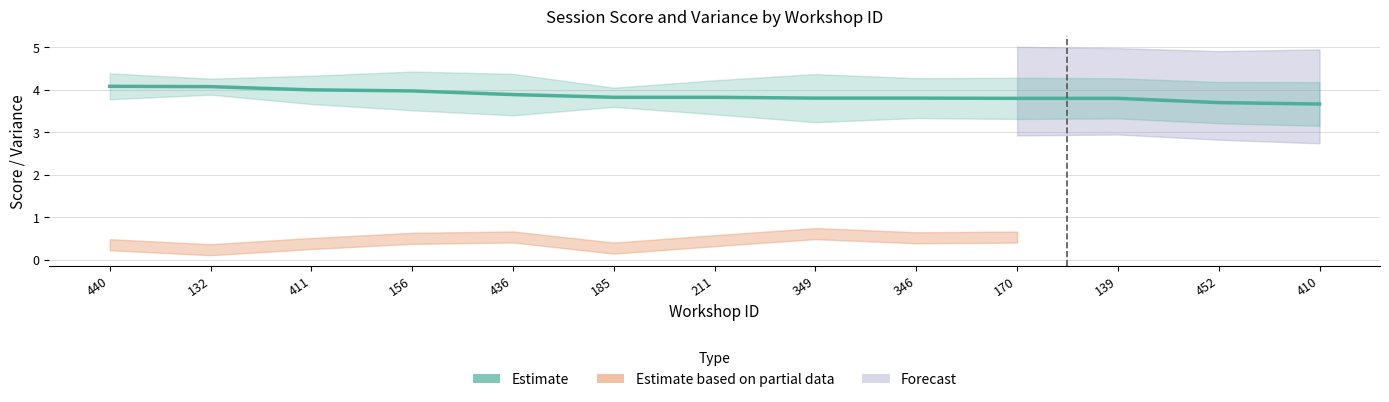

Reading left to right, extract all data points from this chart.

4.1	4.1	4.0	4.0	3.9	3.8	3.8	3.8	3.8	3.8	3.8	3.7	3.7